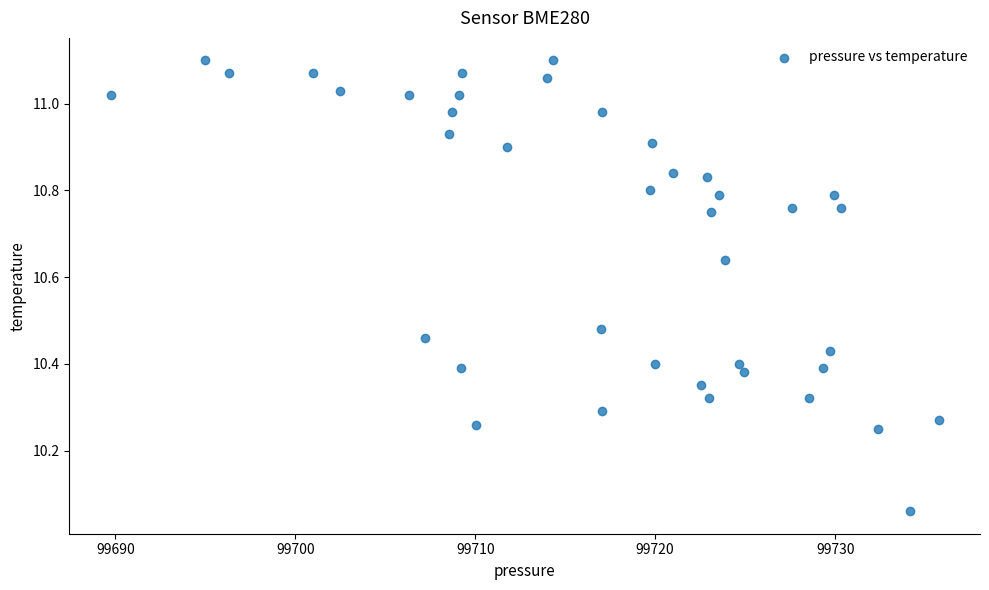

What is the range of Y values (max minus min)?

1.0